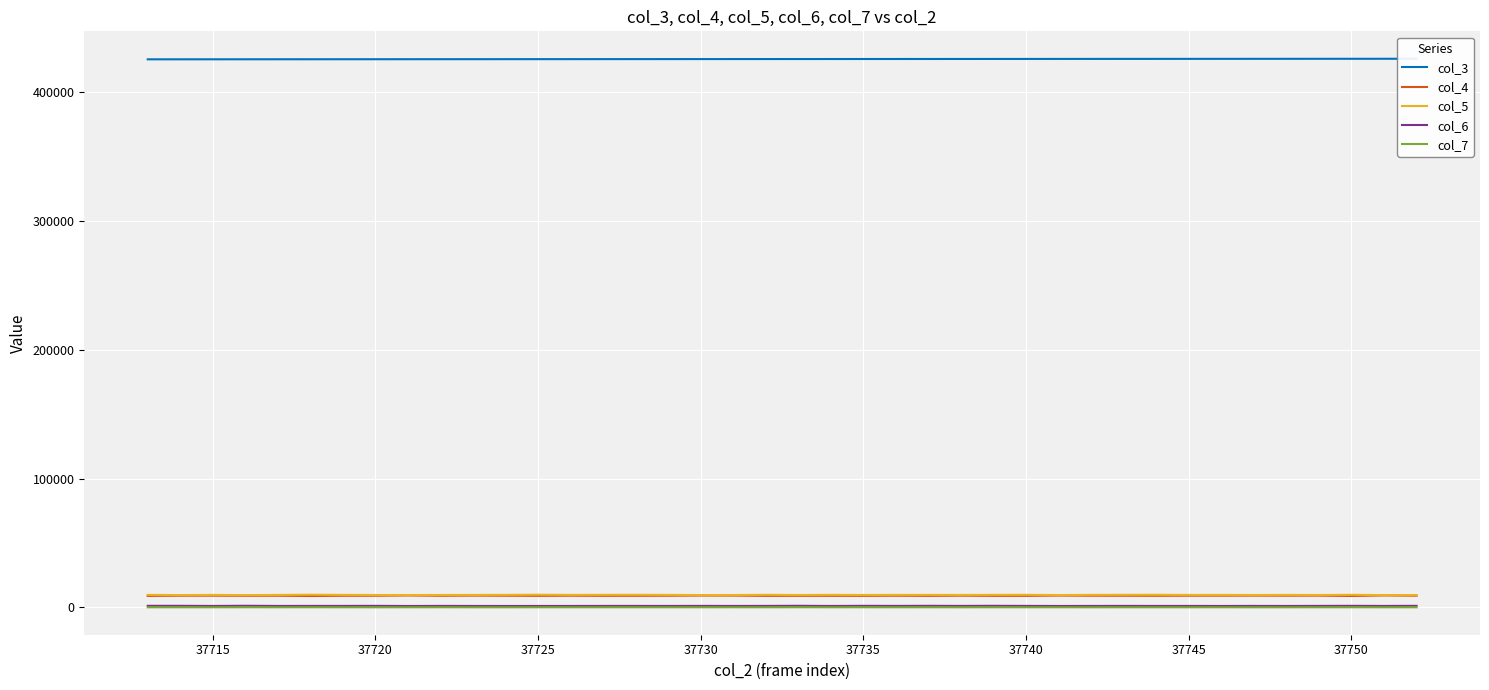

True or false: col_4 and col_6 cross at least once.

False